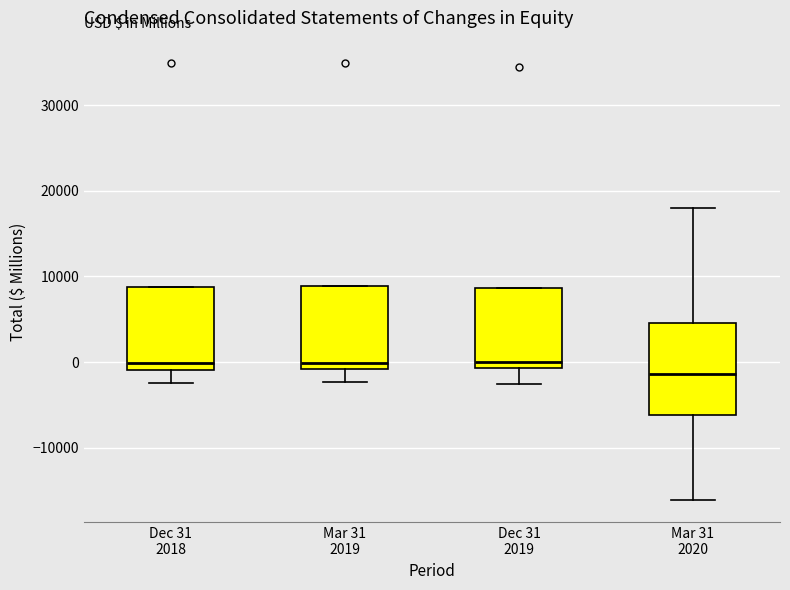

Reading left to right, transcribe this box plot: for each box, give where its median line is, the range the box spans, and where its two whiskers end, as read against the y-axis. The values are not printed on the chart, so give them approximately, as read against the axis.

Dec 31 2018: median 0, box -1000 to 9000, whiskers -2000 to 9000
Mar 31 2019: median 0, box -1000 to 9000, whiskers -2000 to 9000
Dec 31 2019: median 0, box -1000 to 9000, whiskers -3000 to 9000
Mar 31 2020: median -1000, box -6000 to 5000, whiskers -16000 to 18000